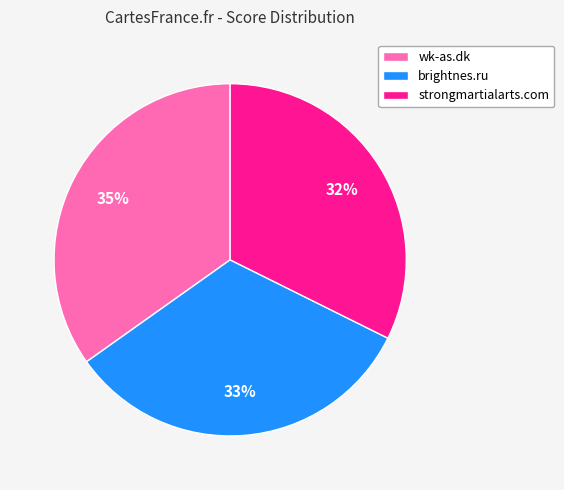

Is there any slice that represents more than half of the pie?

No